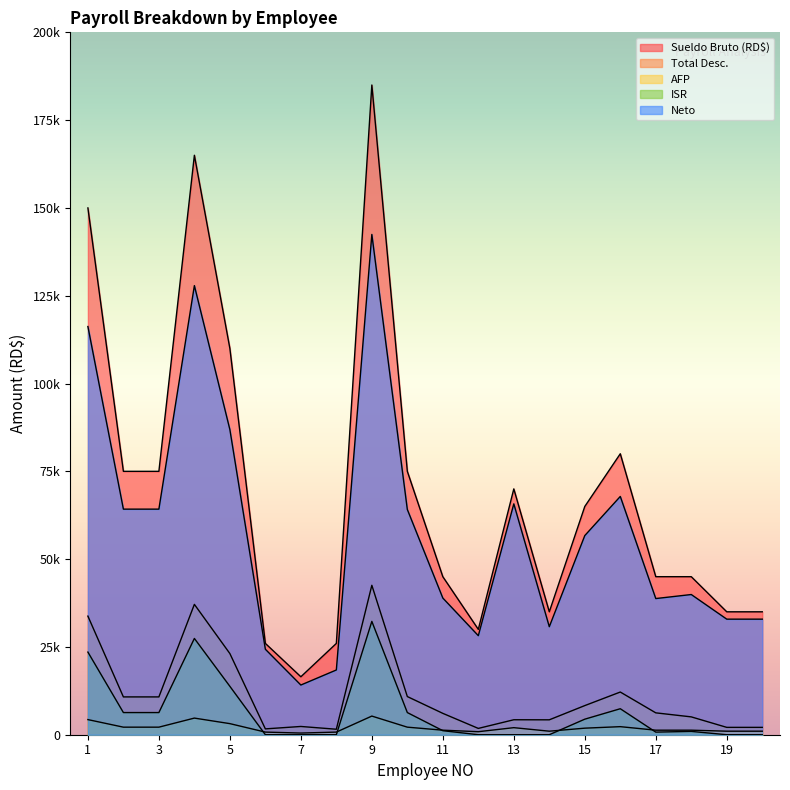

How many distinct data groups are displayed?

5